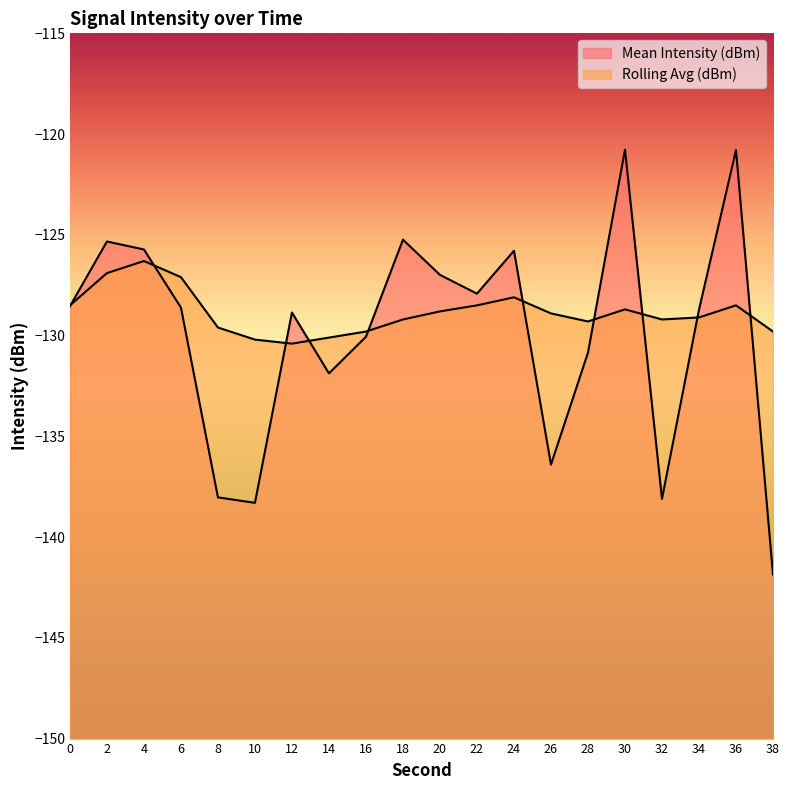

Does the chart display data point markers on the line(s)?

No